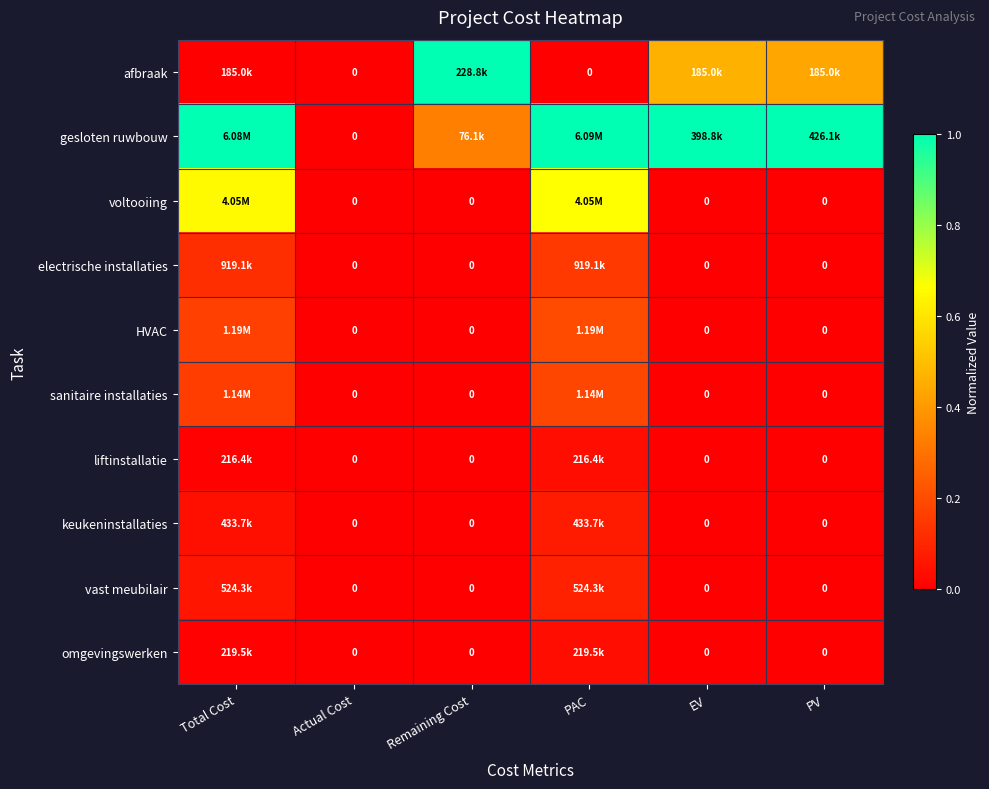

Which series has the largest total across all categories?

gesloten ruwbouw